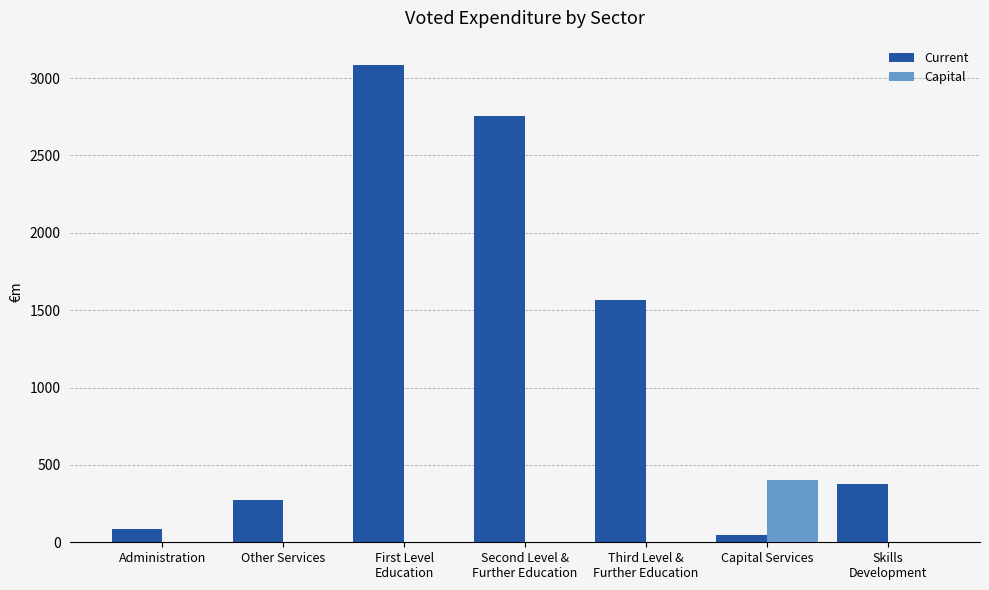

What is the greatest value displayed?

3087.3